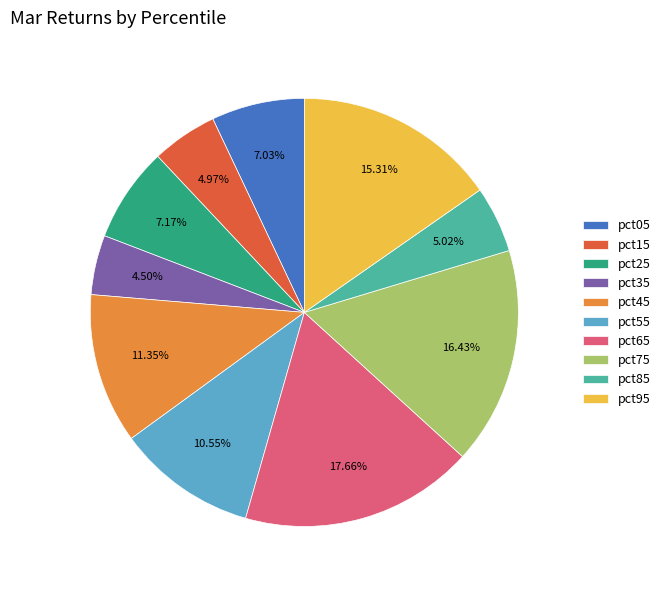

What percentage is the pct25 slice, to the nearest percent?

7%